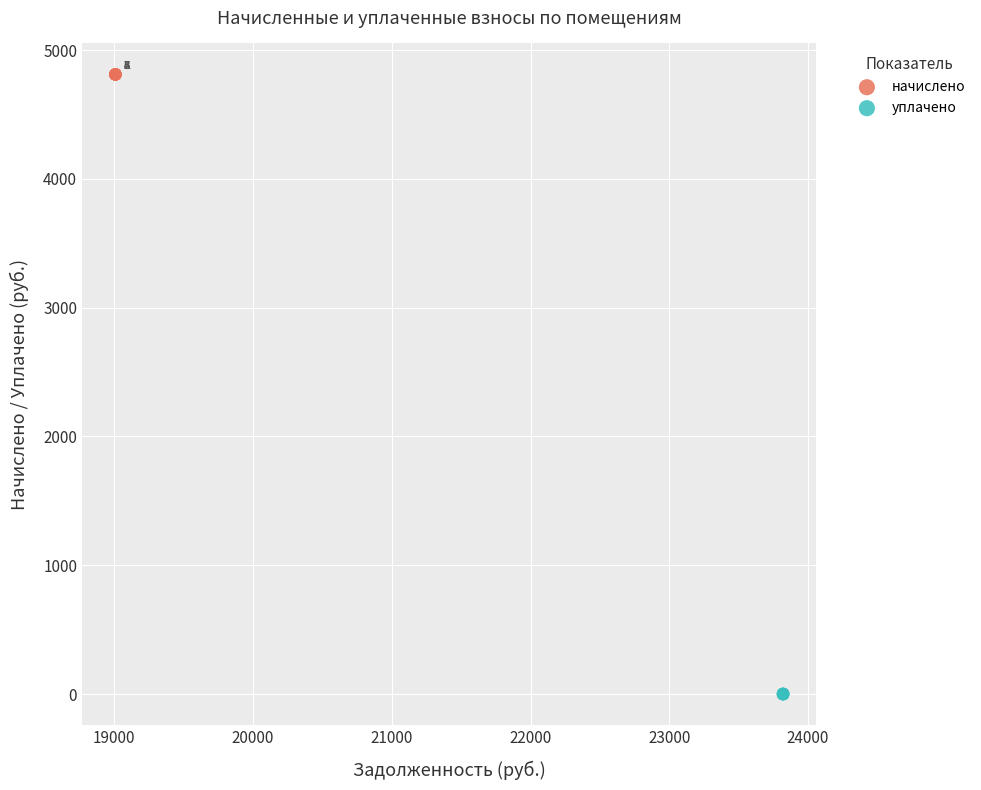

Which series contains the lowest Y value?

уплачено